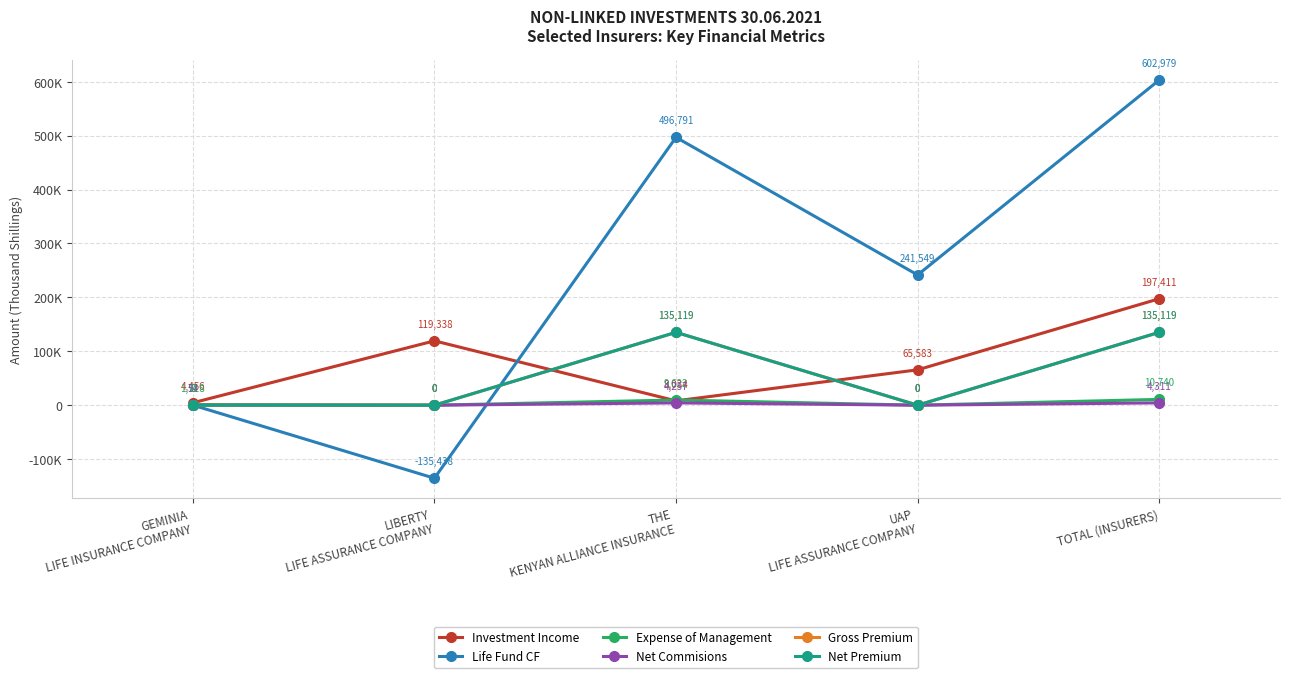

What is the difference between the Net Commisions values at THE
KENYAN ALLIANCE INSURANCE and LIBERTY
LIFE ASSURANCE COMPANY?

4257